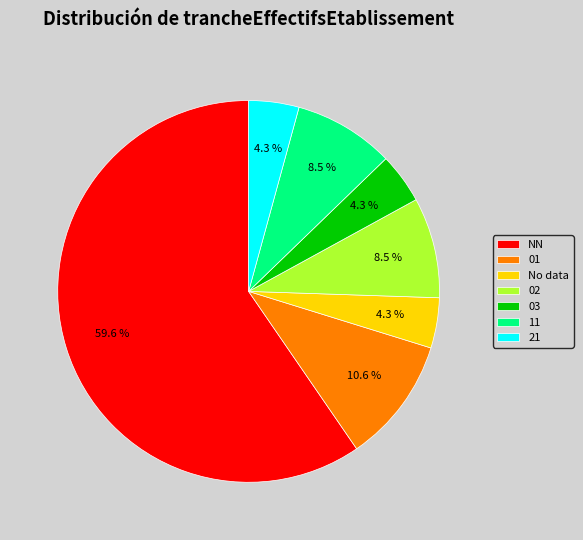

Which slice represents more than half of the pie?

NN